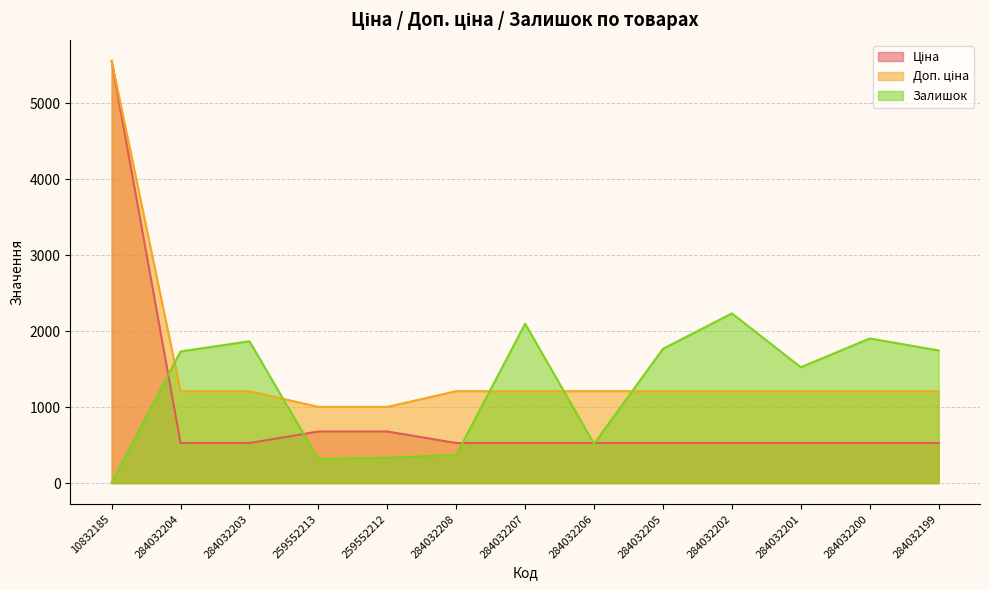

What is the sum of the Залишок values at 284032207 and 284032203?

3967.0